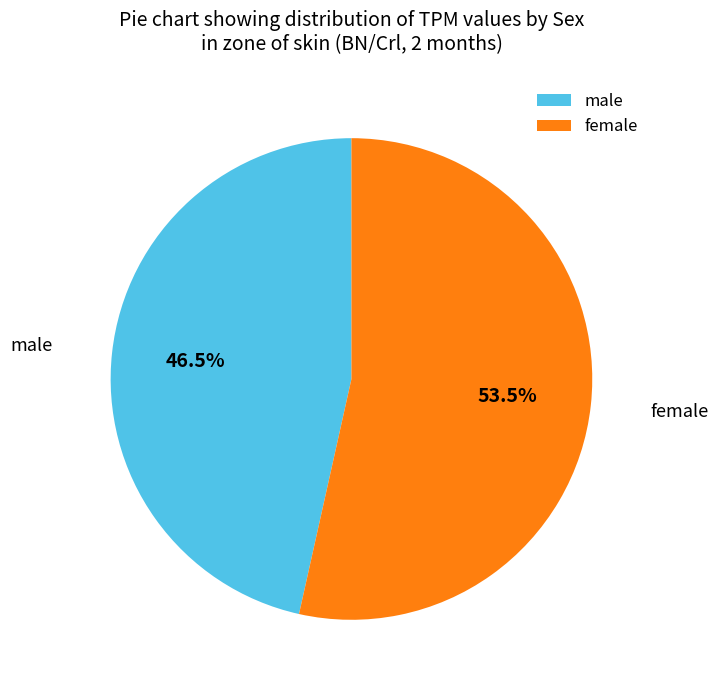

What percentage is NOT represented by male?

53.5%